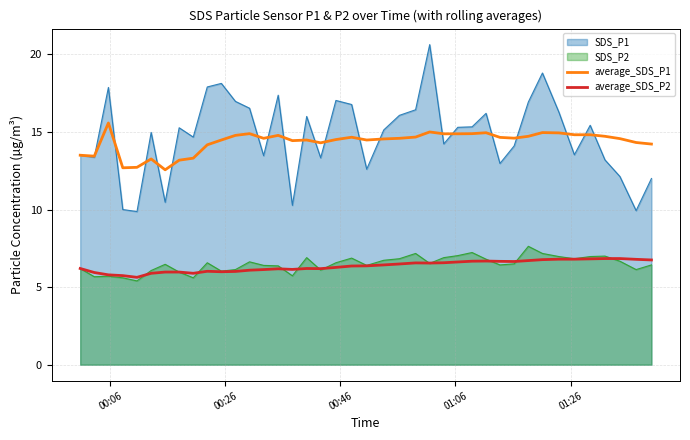

True or false: SDS_P2 and SDS_P1 cross at least once.

False